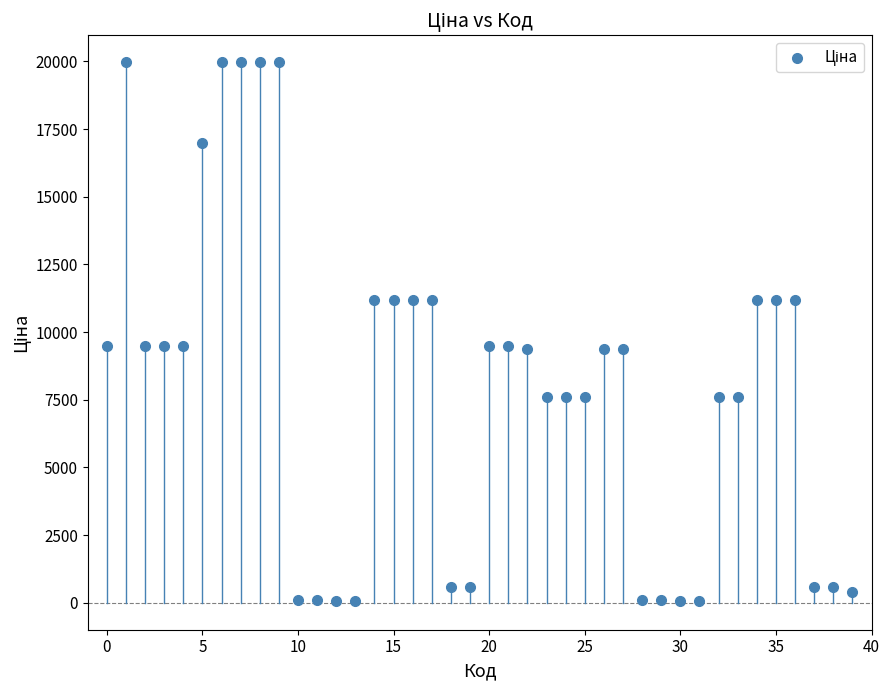

What is the range of Y values (max minus min)?

19907.1